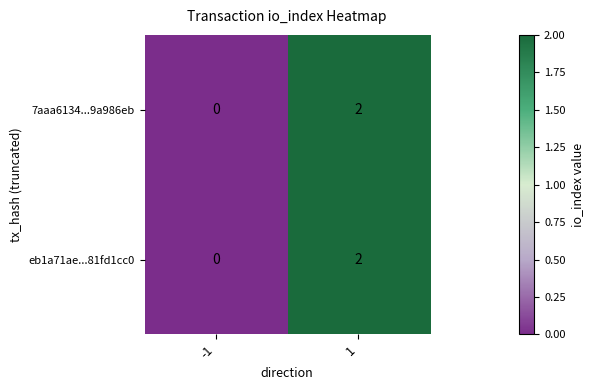

Count the number of categories in the chart.

2